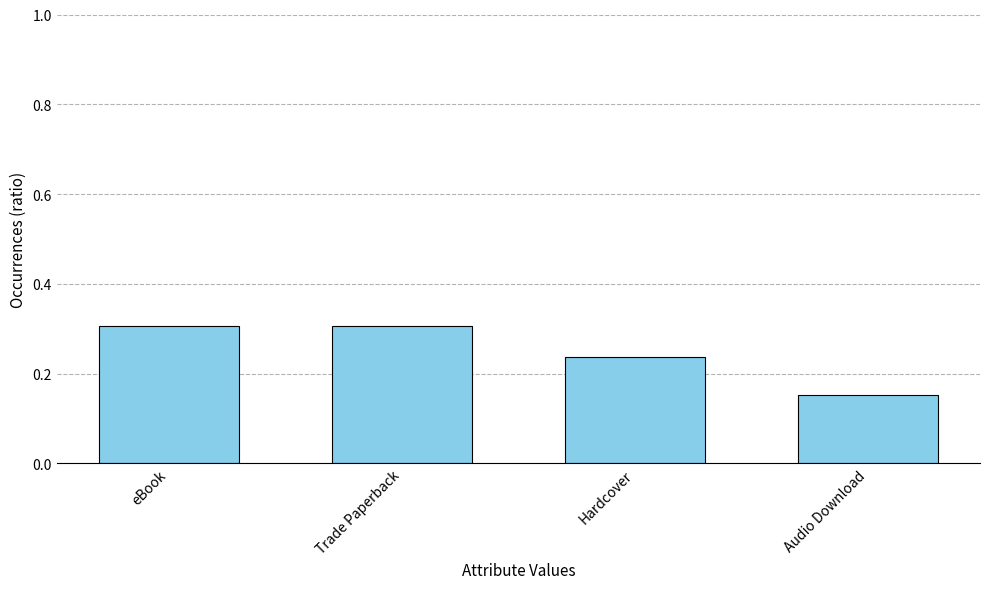

What is the change in value from Trade Paperback to Hardcover?

-0.1